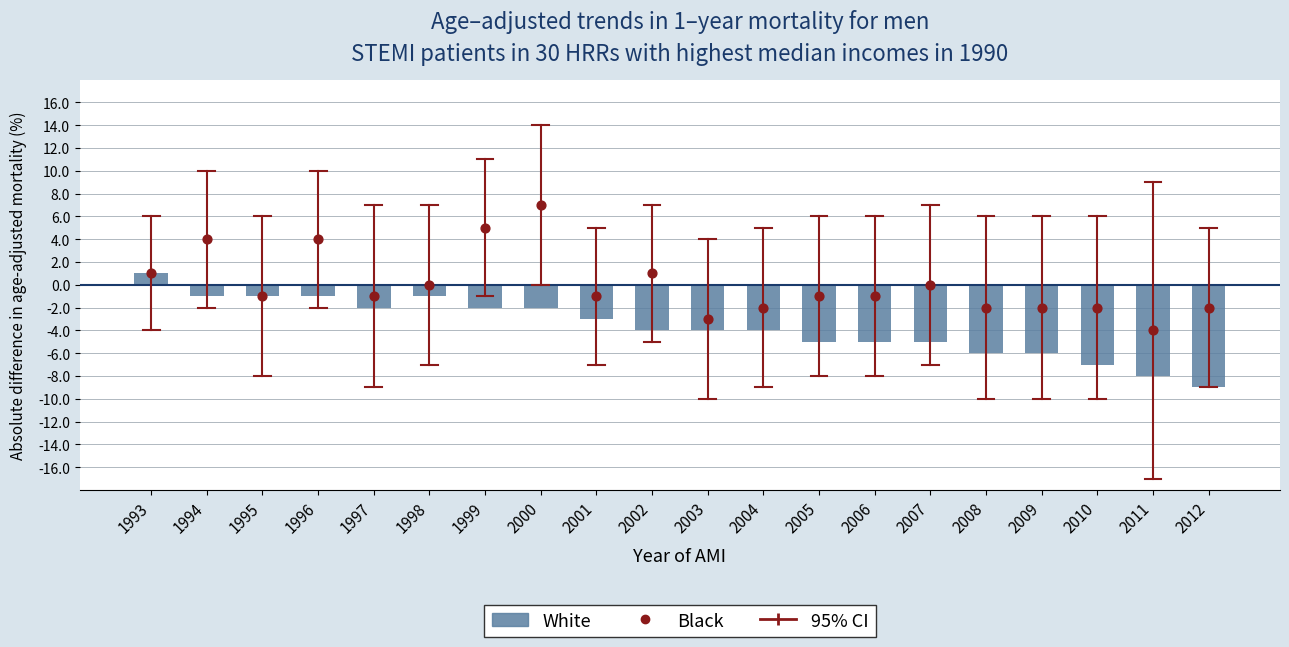

At how many categories does at least one series exceed -7?

20